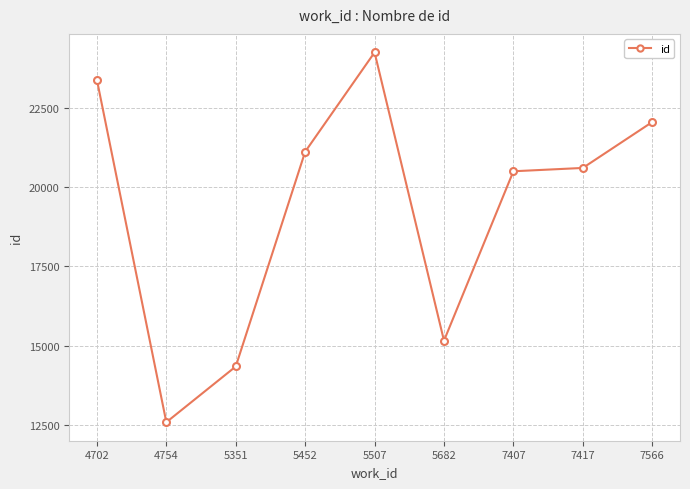

List the labels in order of value, largest first.

5507, 4702, 7566, 5452, 7417, 7407, 5682, 5351, 4754